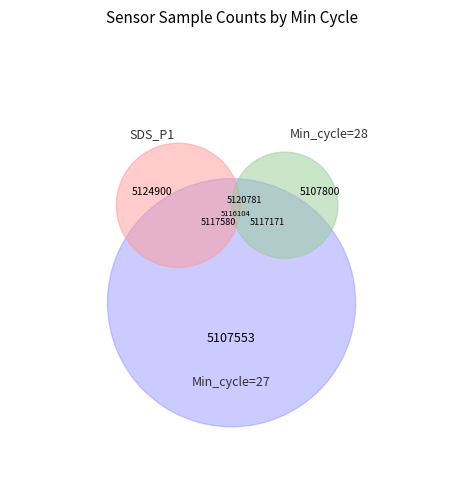

What is the largest slice in the pie chart?

27